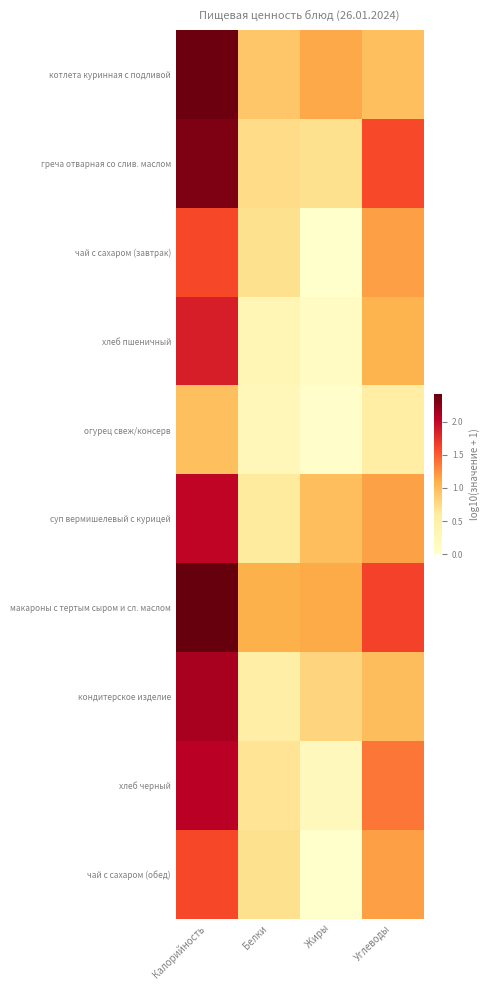

Which category has the lowest value across all series?

Жиры